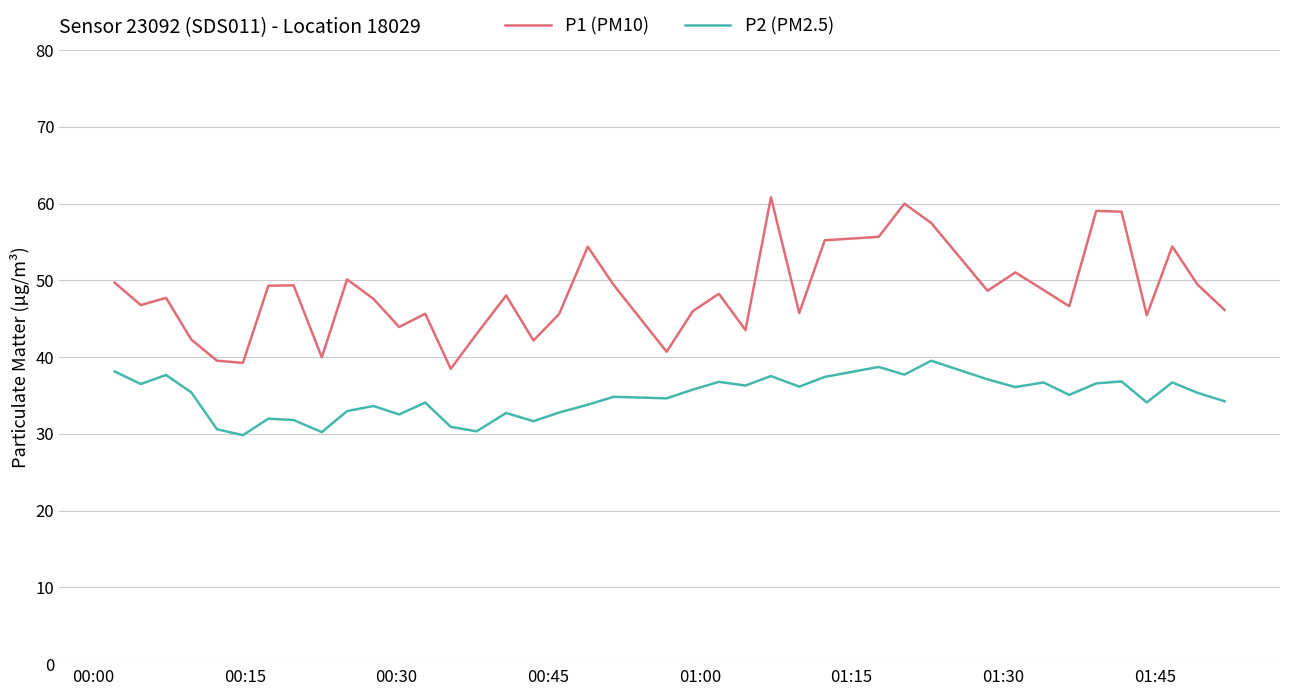

Which series has the largest total across all categories?

P1 (PM10)